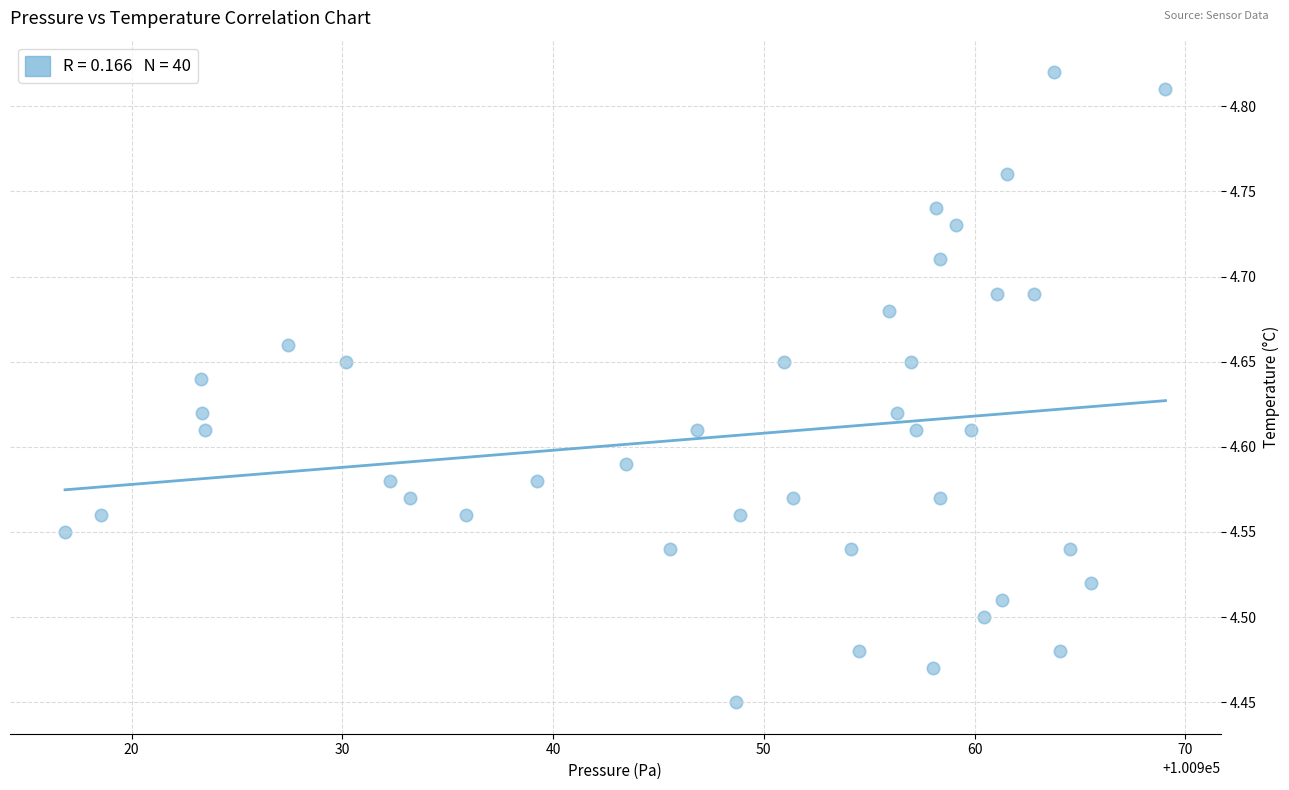

What is the range of X values (max minus min)?

52.2